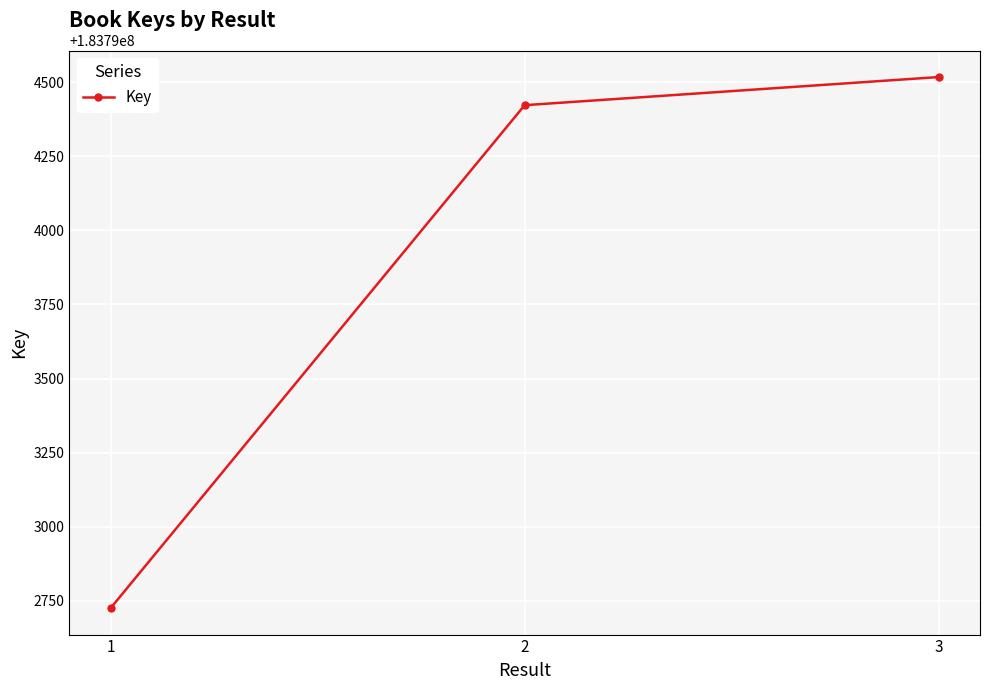

What is the average value?

183793889